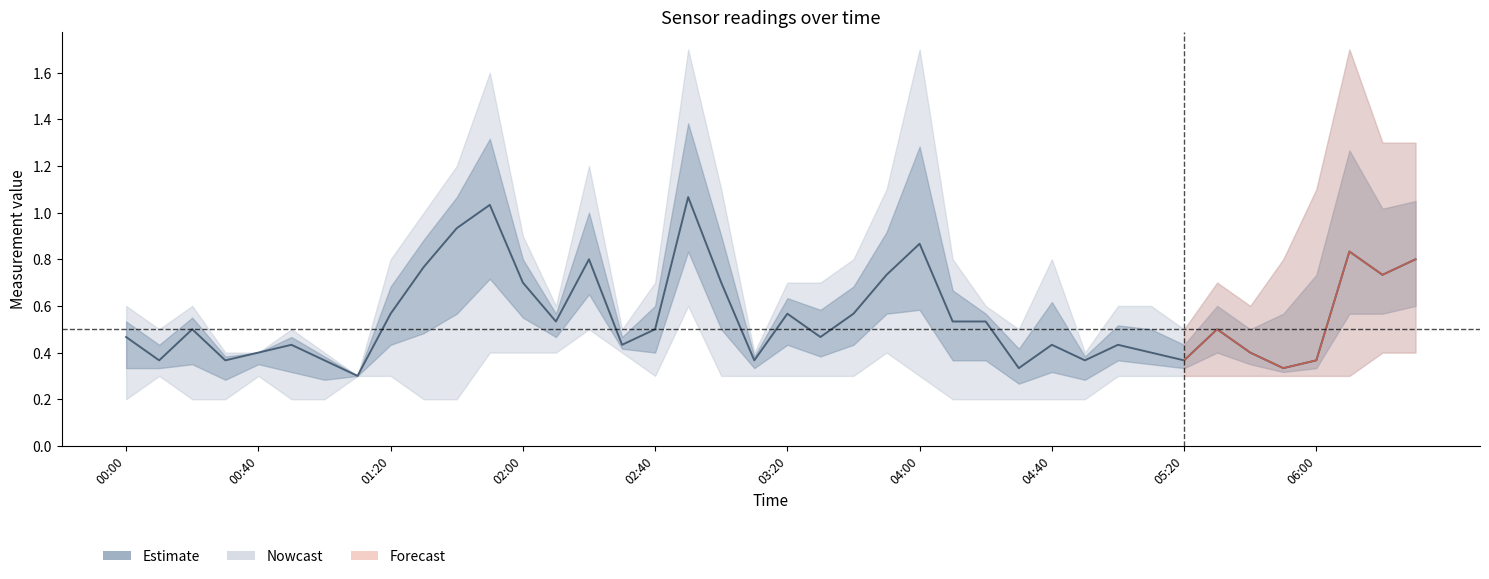

What is the label of the 22nd point from the right?

2010/11/16 03:00